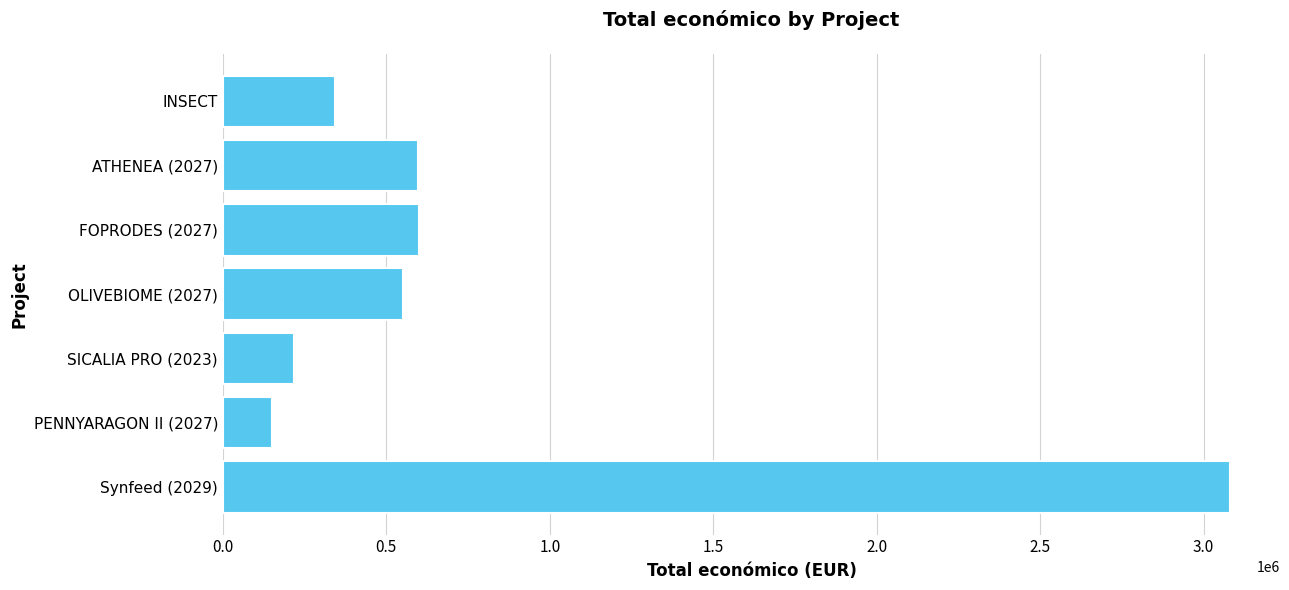

True or false: the data shows 344243 at INSECT.

True